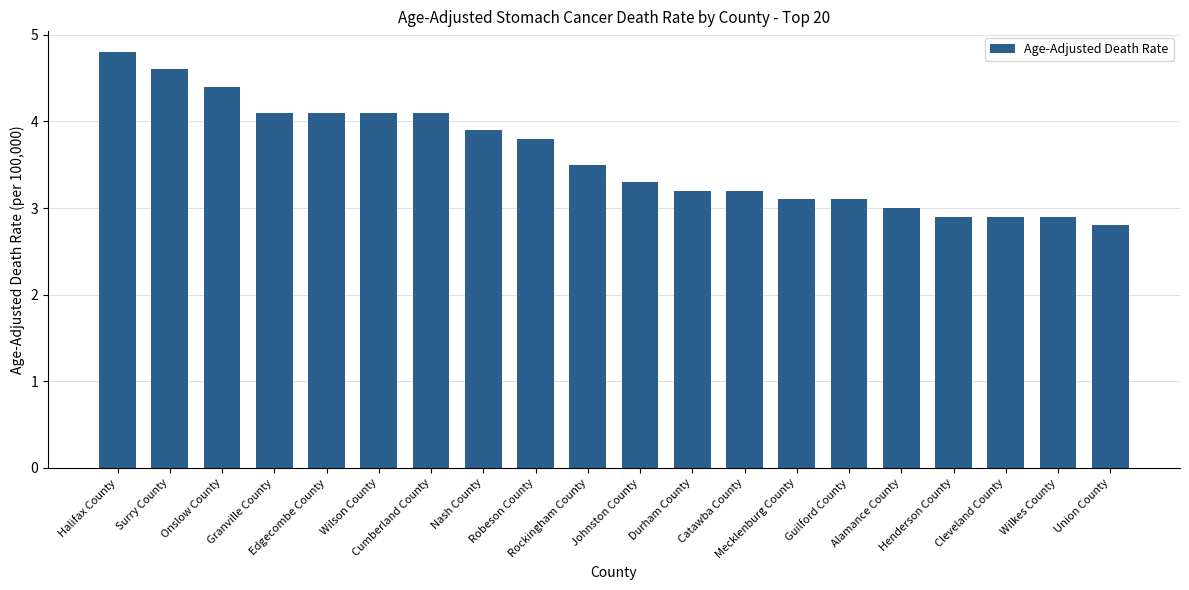

Reading left to right, list all the values displayed in this chart.

Halifax County=4.8	Surry County=4.6	Onslow County=4.4	Granville County=4.1	Edgecombe County=4.1	Wilson County=4.1	Cumberland County=4.1	Nash County=3.9	Robeson County=3.8	Rockingham County=3.5	Johnston County=3.3	Durham County=3.2	Catawba County=3.2	Mecklenburg County=3.1	Guilford County=3.1	Alamance County=3.0	Henderson County=2.9	Cleveland County=2.9	Wilkes County=2.9	Union County=2.8